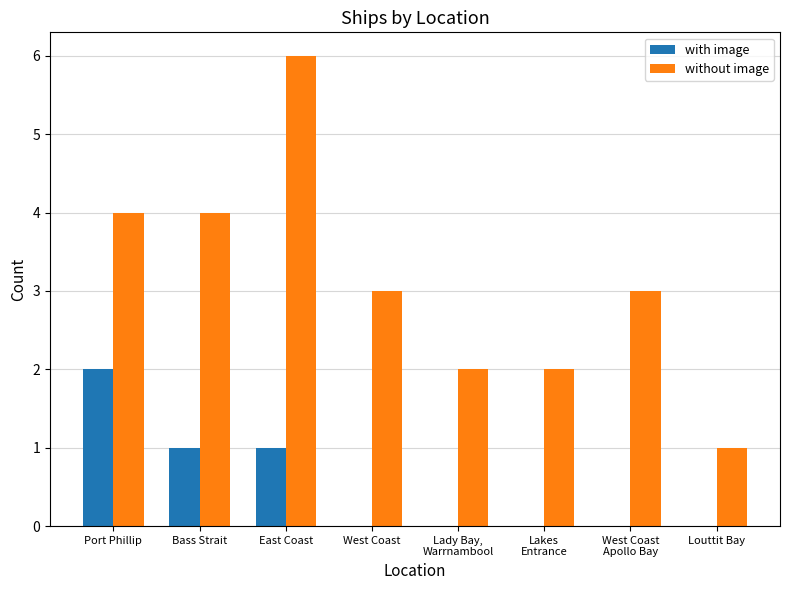

Count the with image values in the range 0 to 1.

7